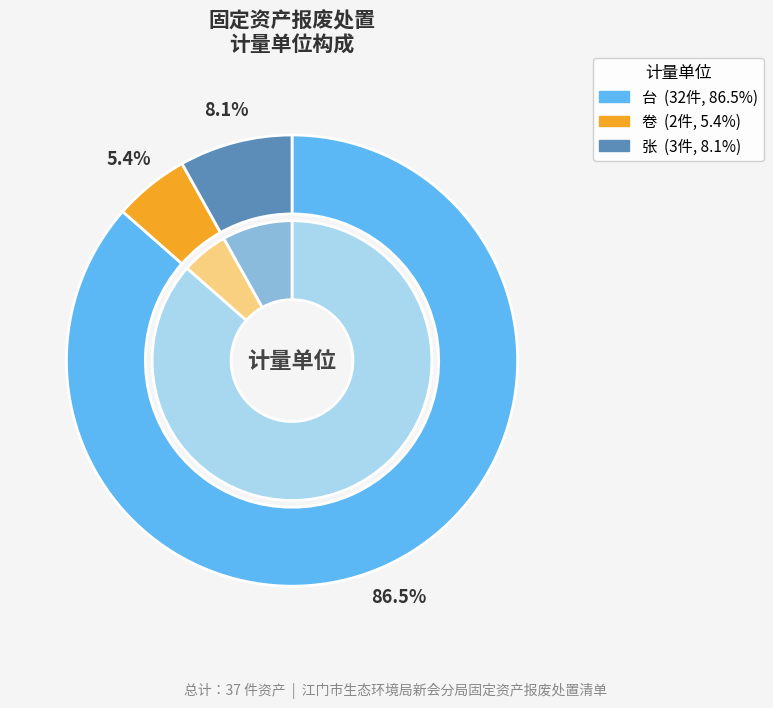

What percentage is NOT represented by 卷?

94.6%